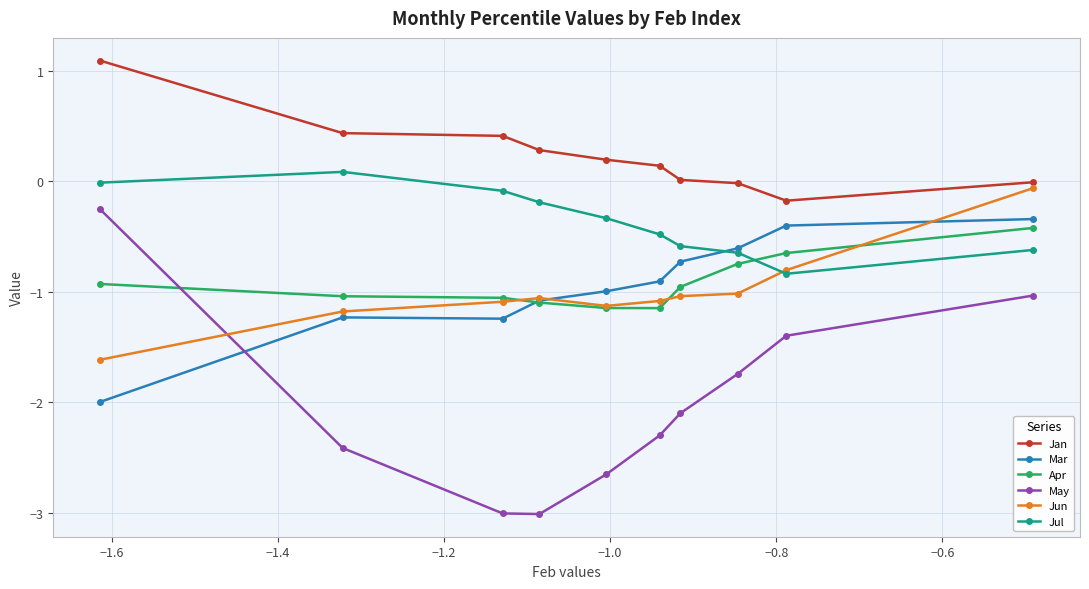

True or false: May has more than 1 interior local peaks.

False